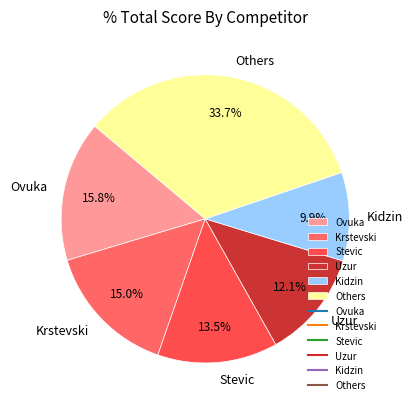

Between Kidzin and Krstevski, which is larger?

Krstevski